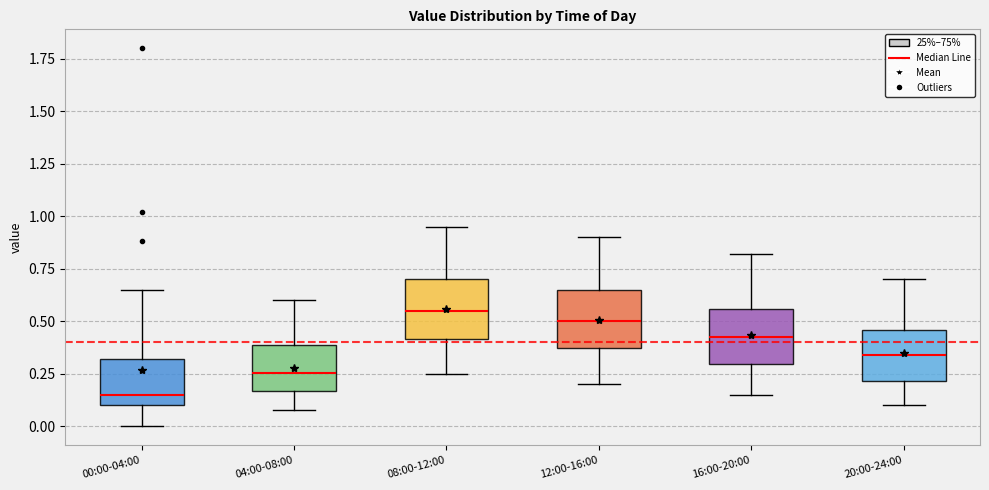

Reading left to right, transcribe this box plot: for each box, give where its median line is, the range the box spans, and where its two whiskers end, as read against the y-axis. The values are not printed on the chart, so give them approximately, as read against the axis.

00:00-04:00: median 0.15, box 0.10 to 0.30, whiskers 0.00 to 0.65
04:00-08:00: median 0.25, box 0.15 to 0.40, whiskers 0.10 to 0.60
08:00-12:00: median 0.55, box 0.40 to 0.70, whiskers 0.25 to 0.95
12:00-16:00: median 0.50, box 0.35 to 0.65, whiskers 0.20 to 0.90
16:00-20:00: median 0.45, box 0.30 to 0.55, whiskers 0.15 to 0.80
20:00-24:00: median 0.35, box 0.20 to 0.45, whiskers 0.10 to 0.70